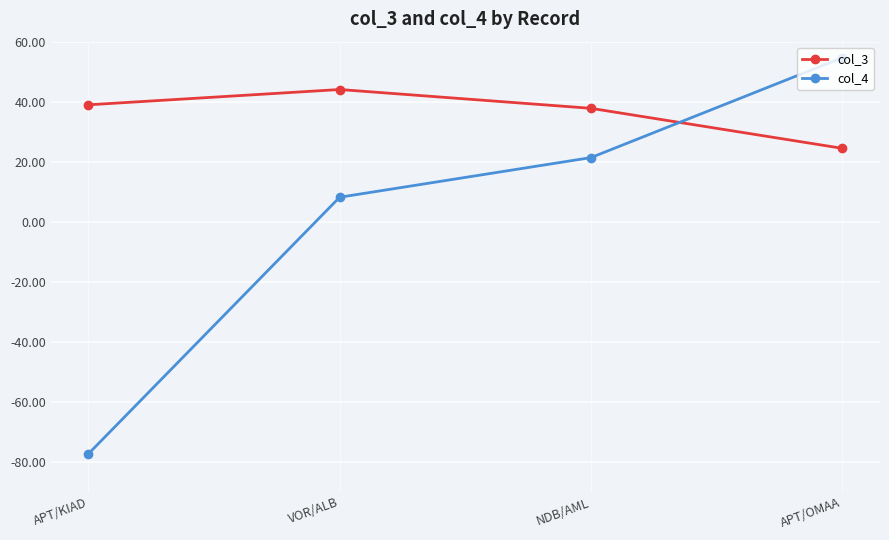

Which category has the highest value across all series?

APT/OMAA